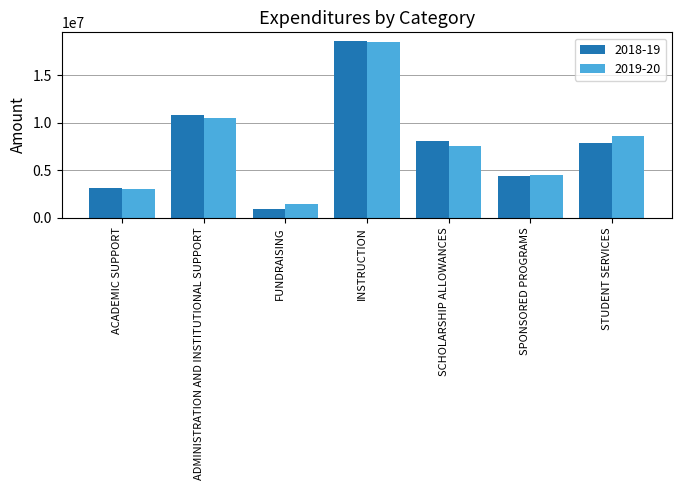

Where is 2018-19 nearest to the value 9709004?

ADMINISTRATION AND INSTITUTIONAL SUPPORT